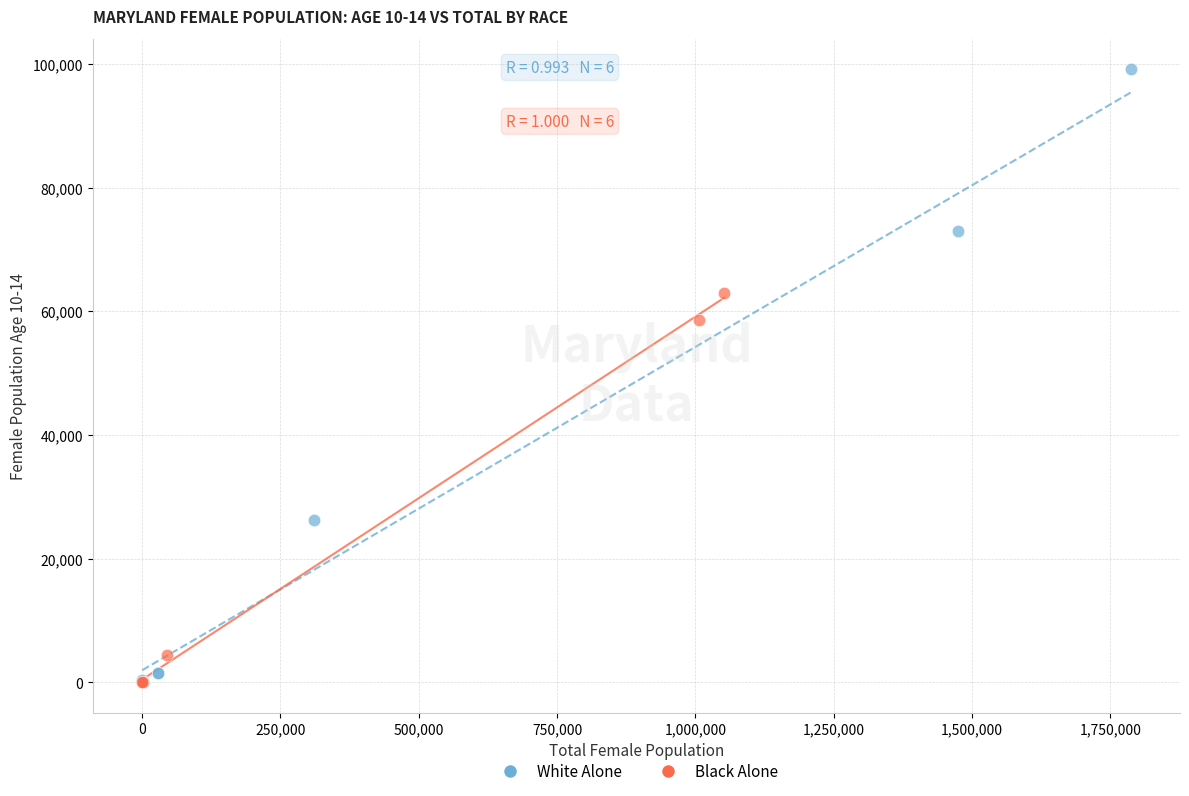

What are all the series names shown in the legend?

White Alone, Black Alone